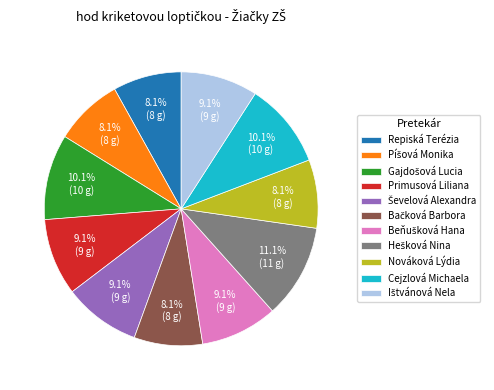

What is the total percentage of Cejzlová Michaela and Nováková Lýdia?

18.2%